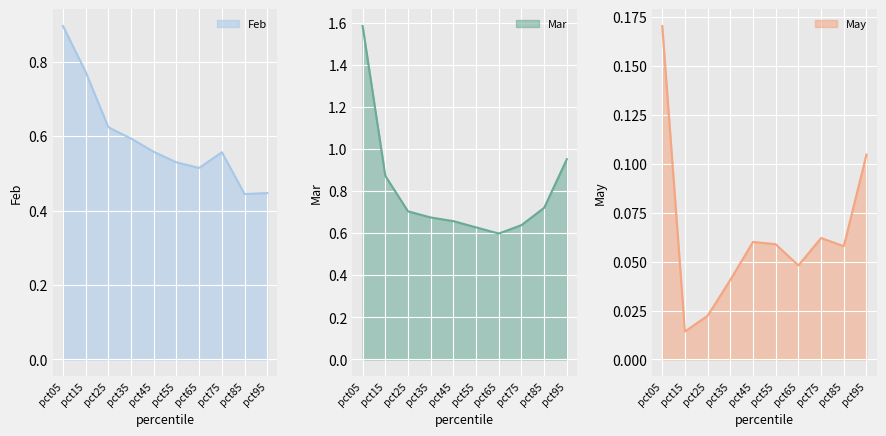

At which category does May reach its first local peak?

pct45